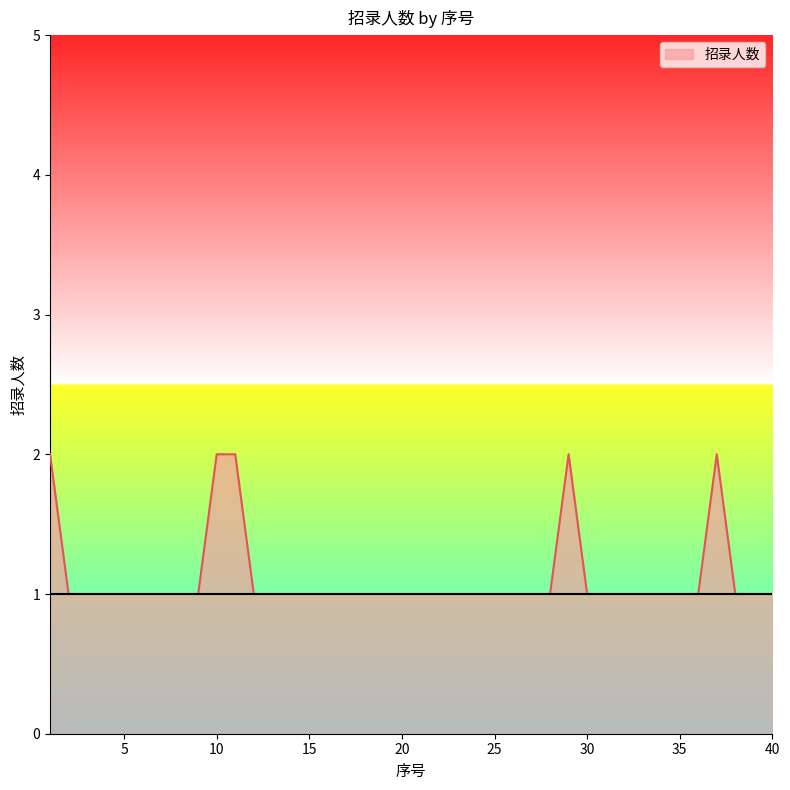

Rank the categories by value from lowest to highest.

2, 3, 4, 5, 6, 7, 8, 9, 12, 13, 14, 15, 16, 17, 18, 19, 20, 21, 22, 23, 24, 25, 26, 27, 28, 30, 31, 32, 33, 34, 35, 36, 38, 39, 40, 1, 10, 11, 29, 37